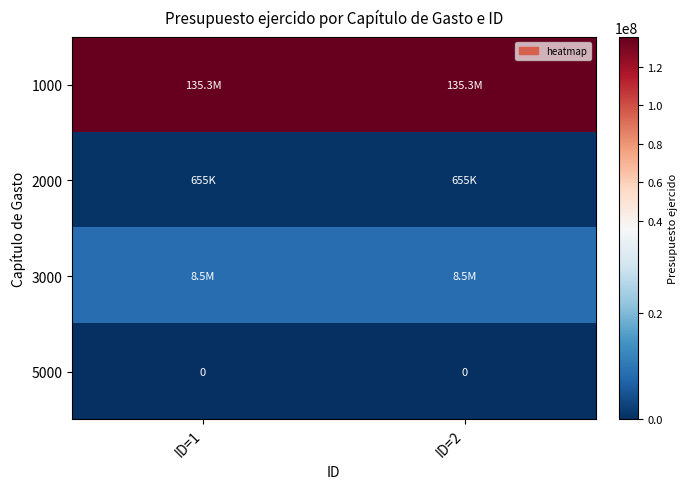

Rank the series by their maximum value, from lowest to highest.

5000, 2000, 3000, 1000